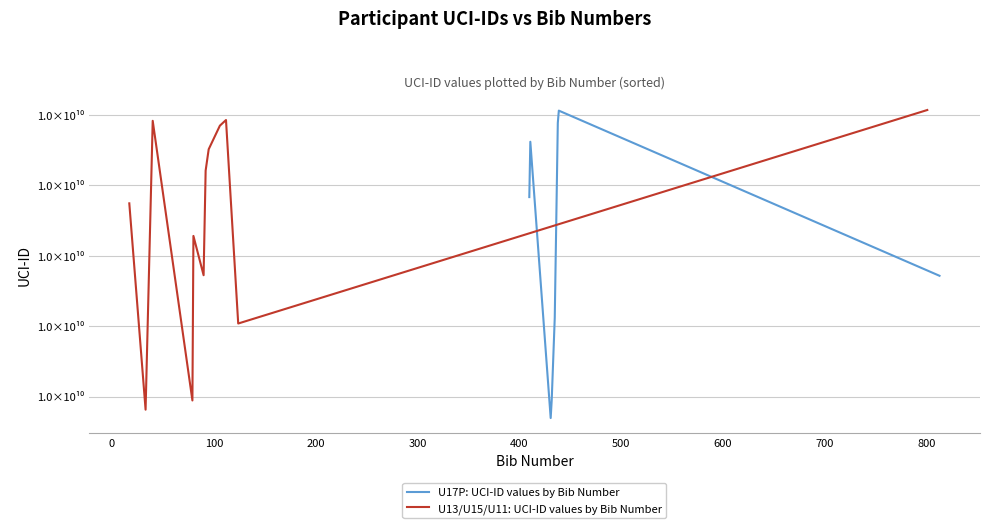

What is the greatest value displayed?

10141317563